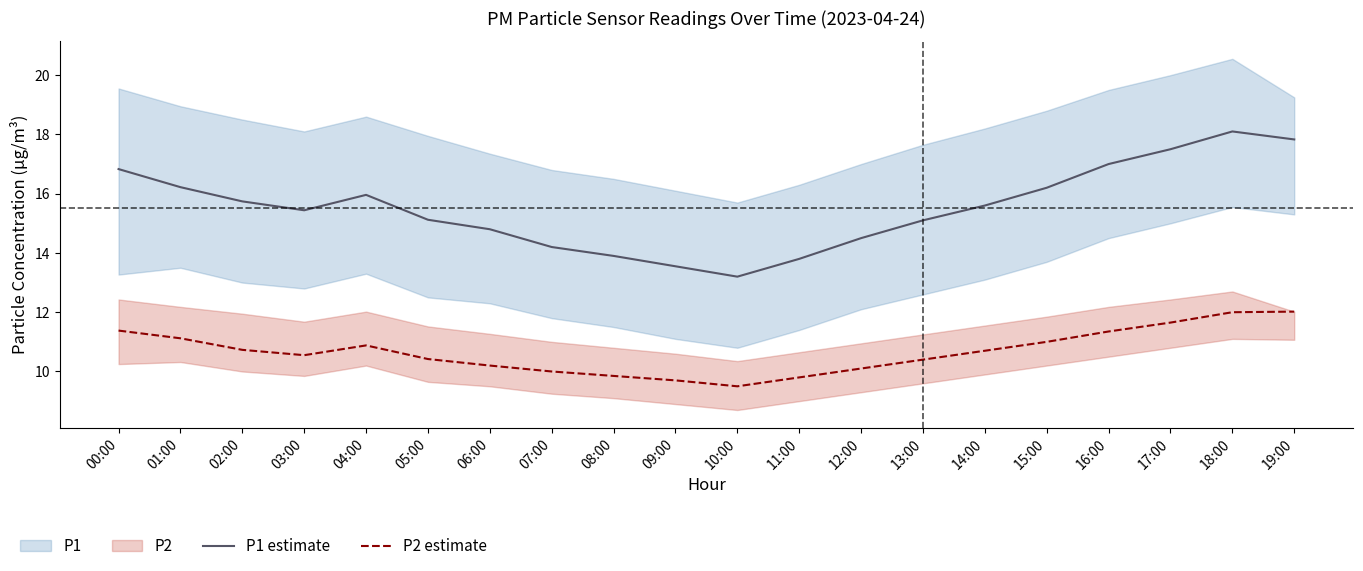

What is the total value across all series at 09:00?

23.2